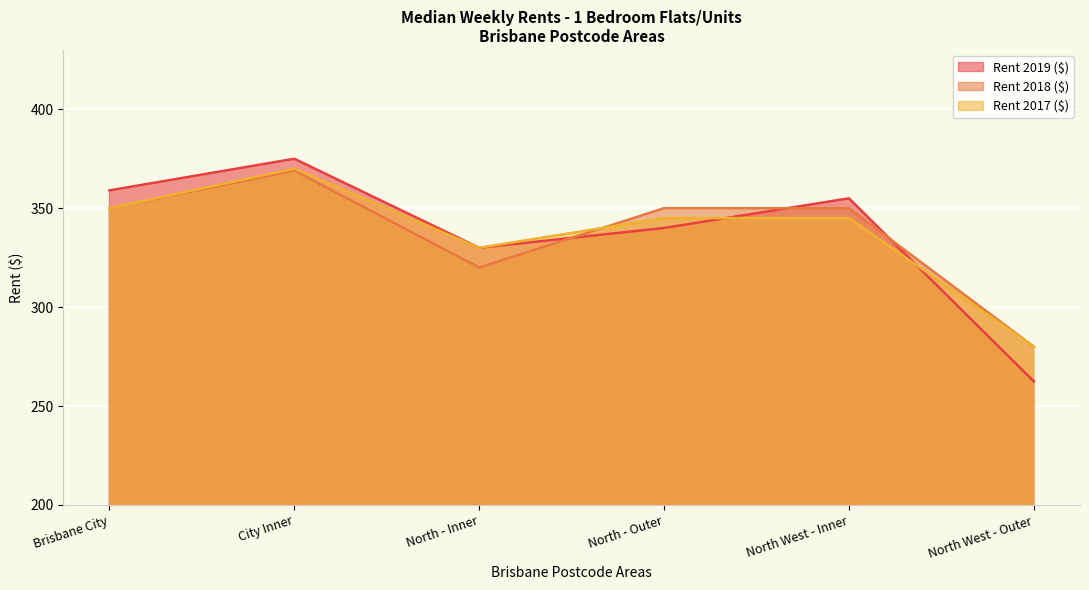

Which category has the lowest value in the Rent 2017 ($) series?

North West - Outer